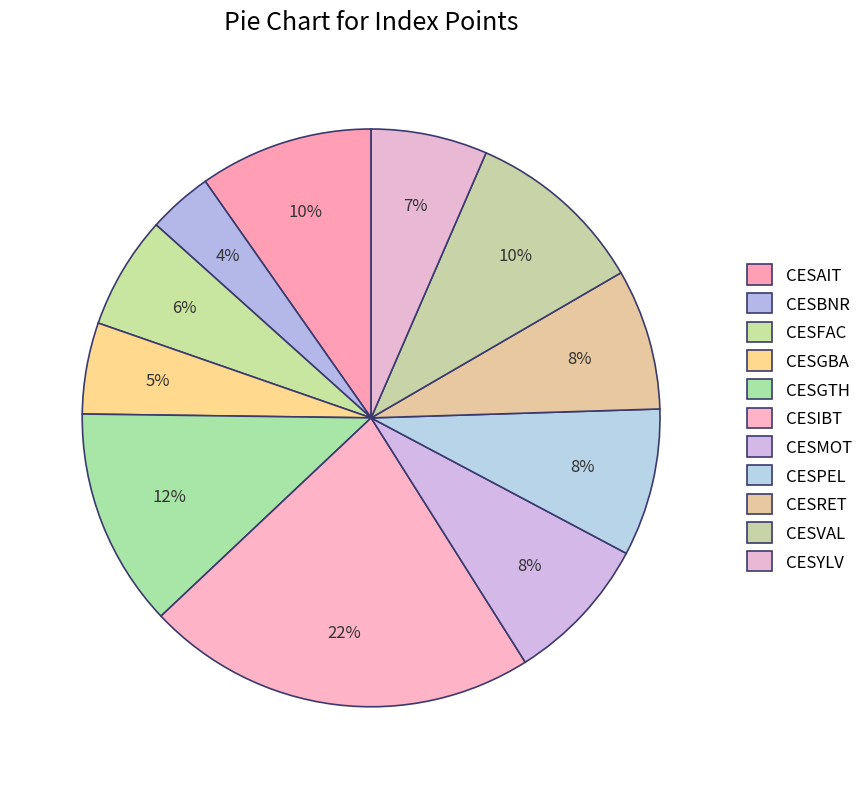

Count the number of slices in the pie.

11